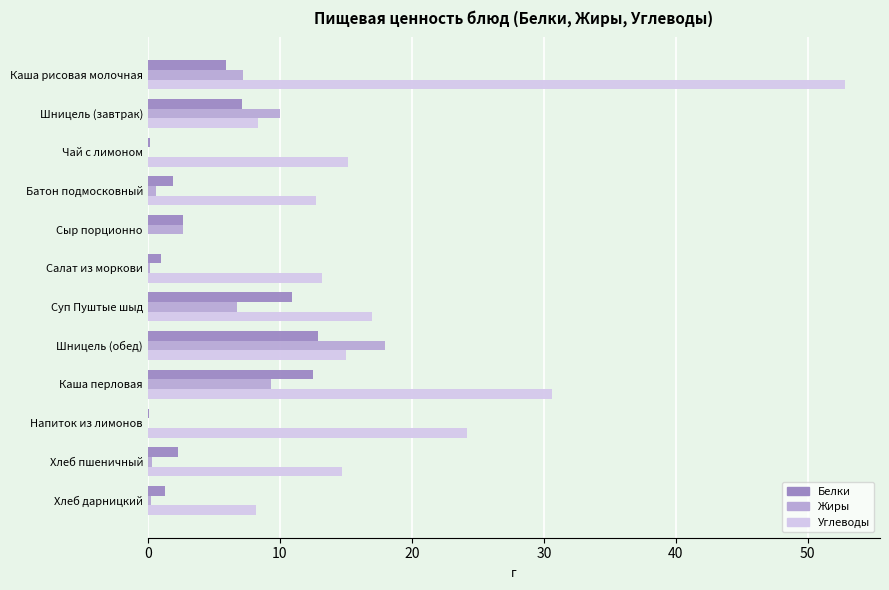

Which series has the largest range (max minus min)?

Углеводы